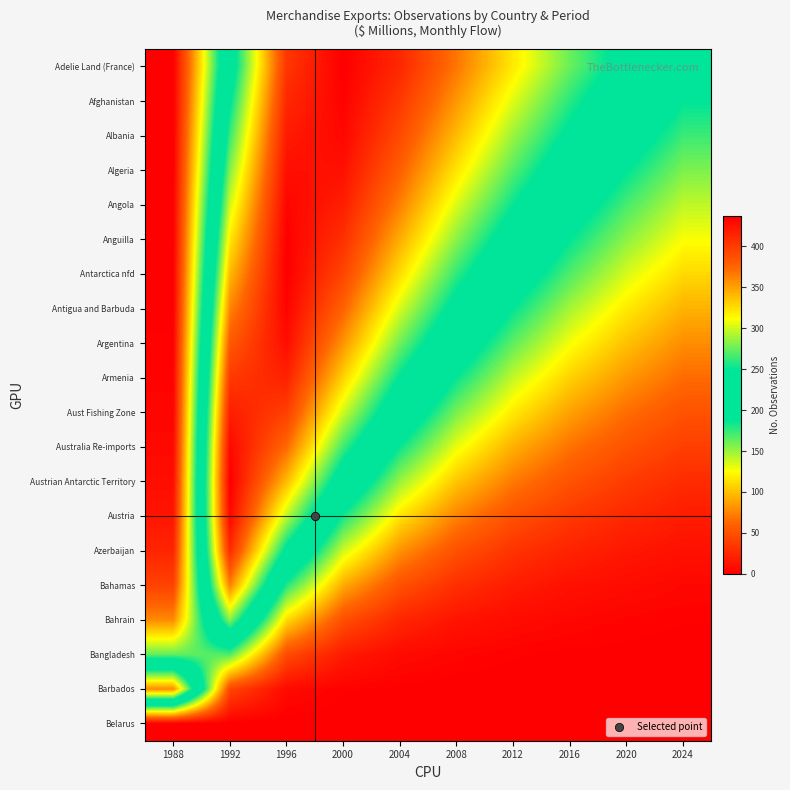

Reading right to left, transcribe all the data shown in this chart.

Adelie Land (France): 2024=203	2020=237	2016=275	2012=320	2008=367	2004=412	2000=437	1996=403	1992=230	1988=0
Afghanistan: 2024=188	2020=221	2016=259	2012=304	2008=354	2004=402	2000=435	1996=412	1992=246	1988=0
Albania: 2024=173	2020=205	2016=243	2012=287	2008=339	2004=391	2000=432	1996=420	1992=263	1988=0
Algeria: 2024=157	2020=188	2016=225	2012=270	2008=322	2004=378	2000=426	1996=427	1992=281	1988=0
Angola: 2024=141	2020=170	2016=206	2012=251	2008=303	2004=363	2000=418	1996=433	1992=300	1988=1
Anguilla: 2024=126	2020=153	2016=187	2012=230	2008=283	2004=345	2000=407	1996=436	1992=320	1988=1
Antarctica nfd: 2024=110	2020=135	2016=168	2012=209	2008=261	2004=325	2000=394	1996=437	1992=340	1988=1
Antigua and Barbuda: 2024=94	2020=117	2016=147	2012=187	2008=238	2004=302	2000=376	1996=434	1992=361	1988=1
Argentina: 2024=79	2020=100	2016=127	2012=164	2008=212	2004=277	2000=355	1996=428	1992=382	1988=2
Armenia: 2024=65	2020=83	2016=107	2012=140	2008=186	2004=248	2000=330	1996=416	1992=401	1988=3
Aust Fishing Zone: 2024=51	2020=66	2016=87	2012=117	2008=158	2004=218	2000=300	1996=398	1992=418	1988=4
Australia Re-imports: 2024=39	2020=51	2016=68	2012=93	2008=130	2004=185	2000=265	1996=373	1992=431	1988=6
Austrian Antarctic Territory: 2024=27	2020=37	2016=51	2012=71	2008=102	2004=150	2000=226	1996=339	1992=437	1988=9
Austria: 2024=18	2020=25	2016=35	2012=50	2008=75	2004=115	2000=183	1996=296	1992=432	1988=14
Azerbaijan: 2024=11	2020=15	2016=22	2012=32	2008=50	2004=81	2000=137	1996=242	1992=410	1988=23
Bahamas: 2024=5	2020=8	2016=11	2012=18	2008=29	2004=50	2000=91	1996=179	1992=363	1988=41
Bahrain: 2024=2	2020=3	2016=5	2012=8	2008=13	2004=24	2000=49	1996=111	1992=283	1988=78
Bangladesh: 2024=0	2020=1	2016=1	2012=2	2008=4	2004=7	2000=17	1996=47	1992=168	1988=163
Barbados: 2024=0	2020=0	2016=0	2012=0	2008=0	2004=1	2000=2	1996=7	1992=43	1988=359
Belarus: 2024=0	2020=0	2016=0	2012=0	2008=0	2004=0	2000=0	1996=0	1992=0	1988=0